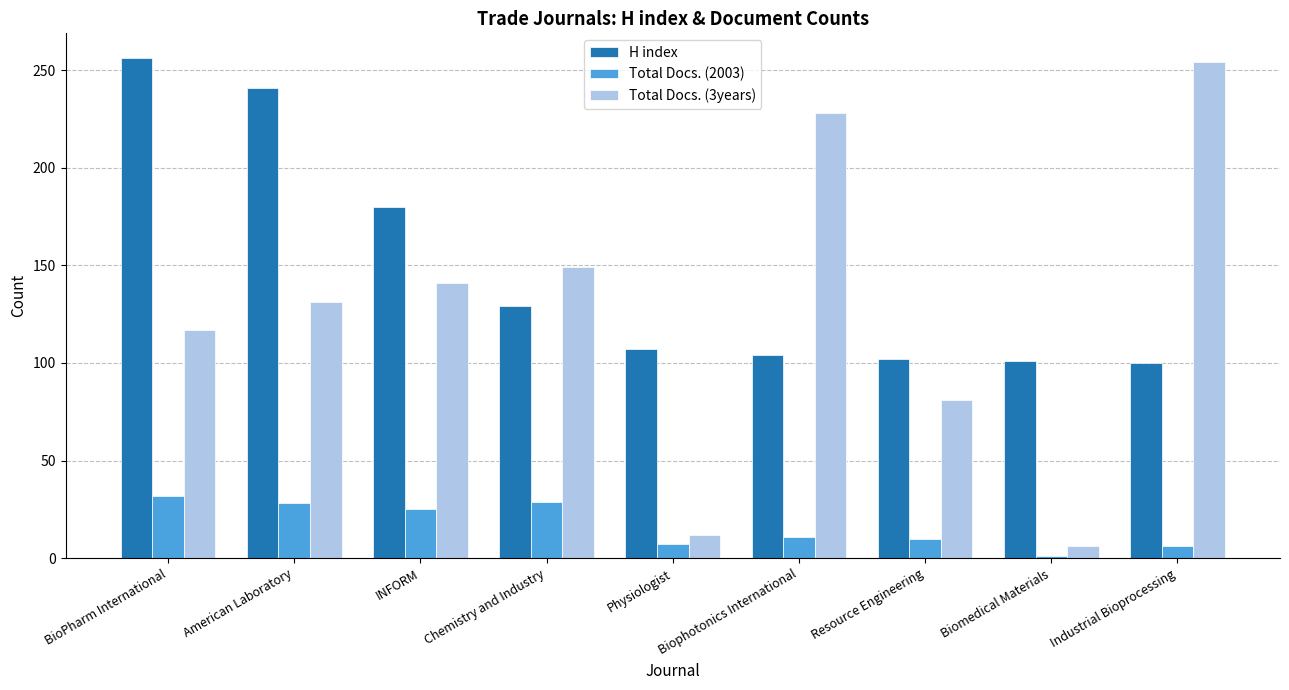

How many values in the Total Docs. (2003) series are below 11?

4